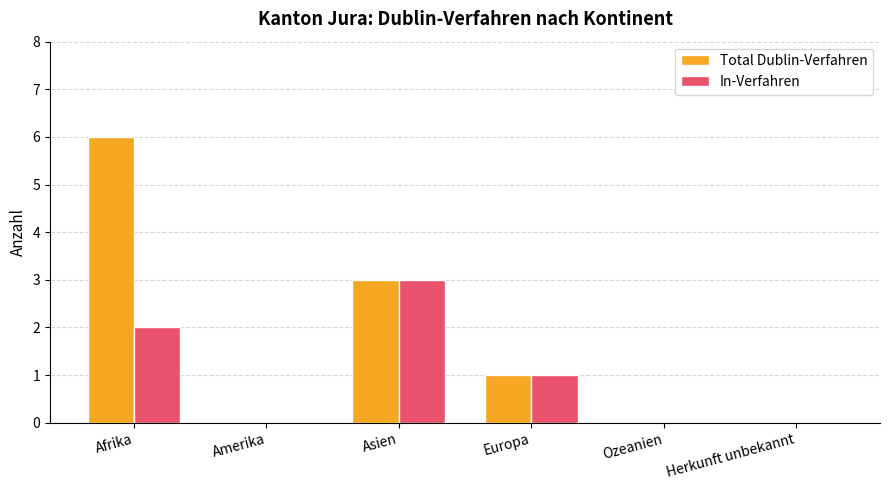

At which category does the chart reach its peak across all series?

Afrika